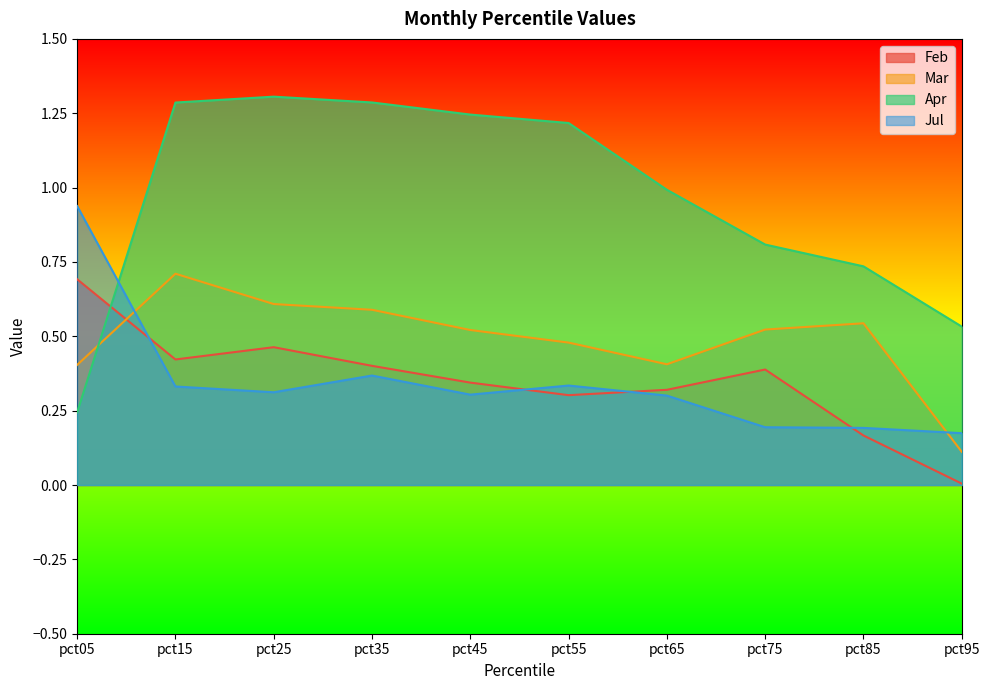

At how many categories does at least one series exceed 0?

10